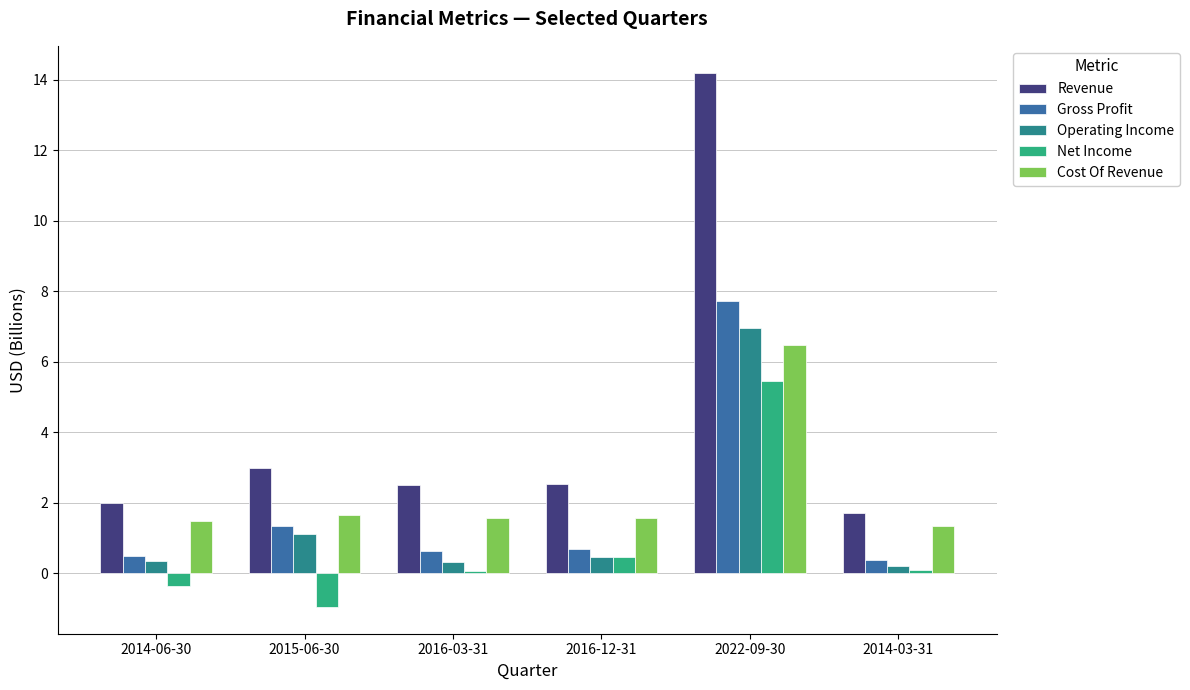

What is the value of the Revenue bar at the 6th from the left?

1.7